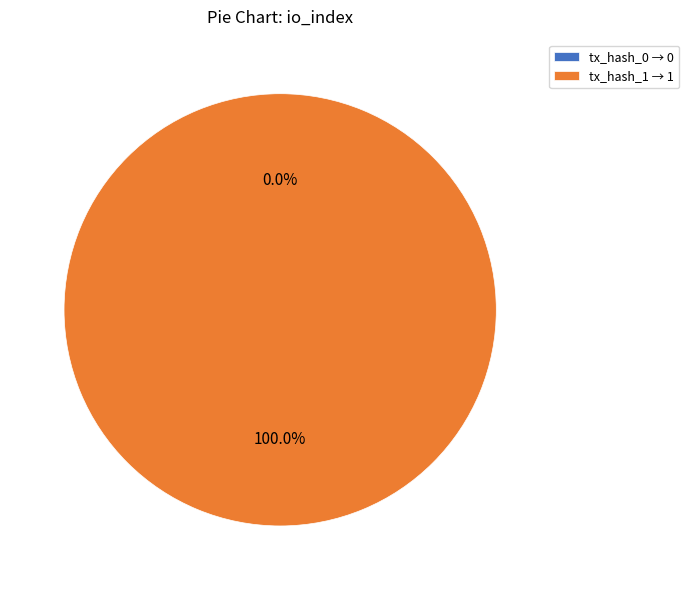

True or false: tx_hash_1 accounts for 99% of the total.

False